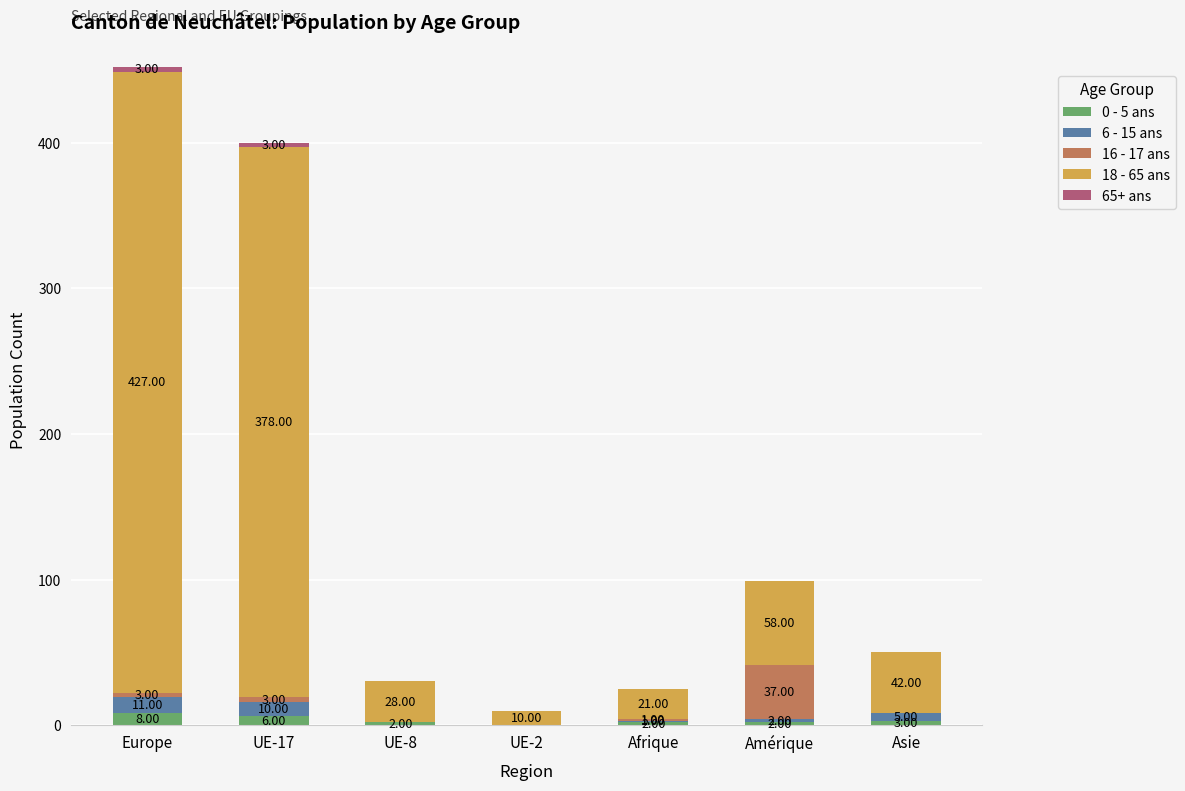

How many 0 - 5 ans values are between 2 and 6?

5